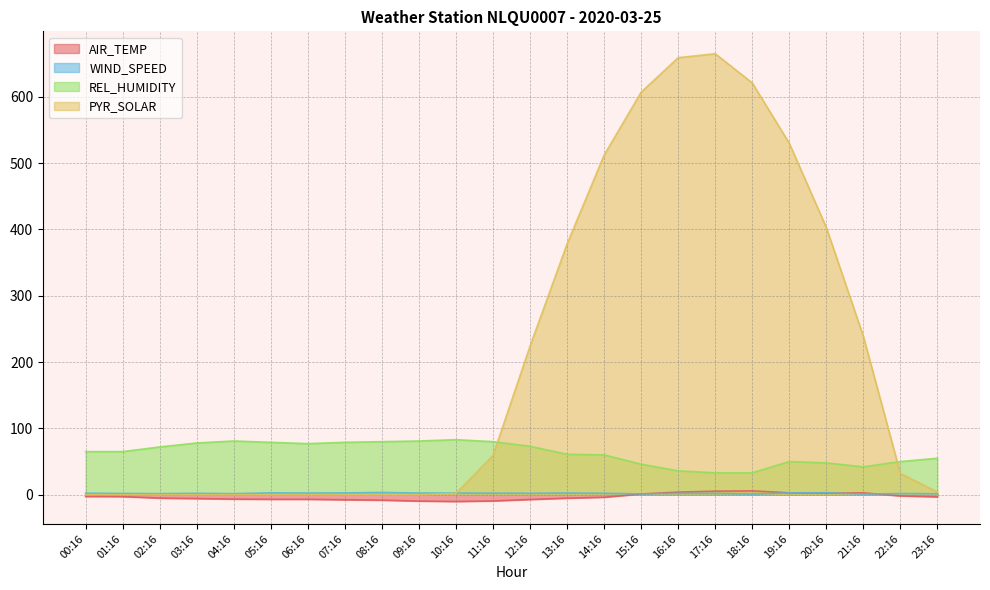

What is the label of the 4th point from the left?

03:16